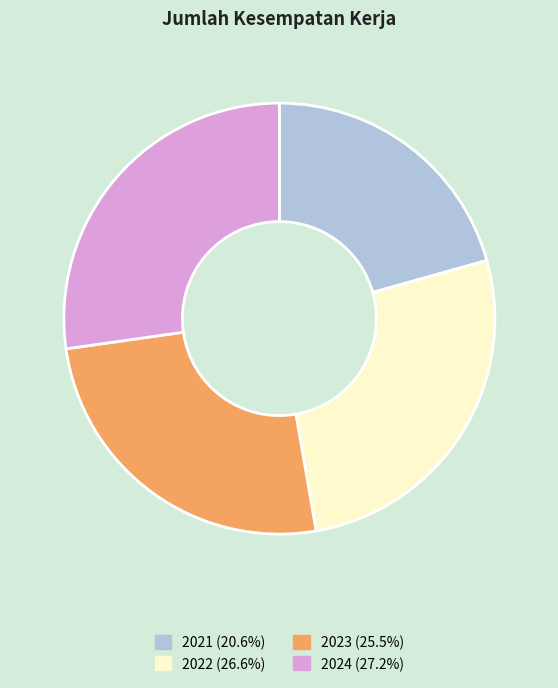

Is it true that 2023 is 25% of the pie?

True